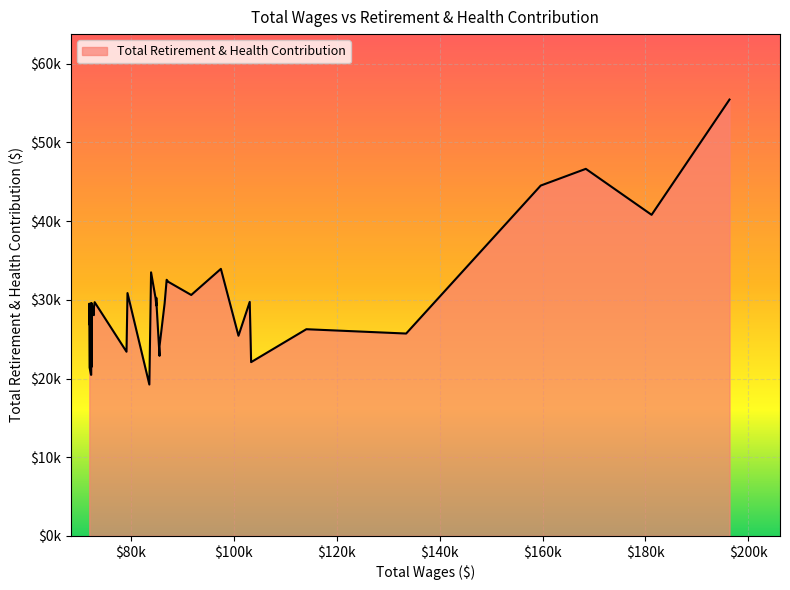

What is the minimum value shown in the chart?

19237